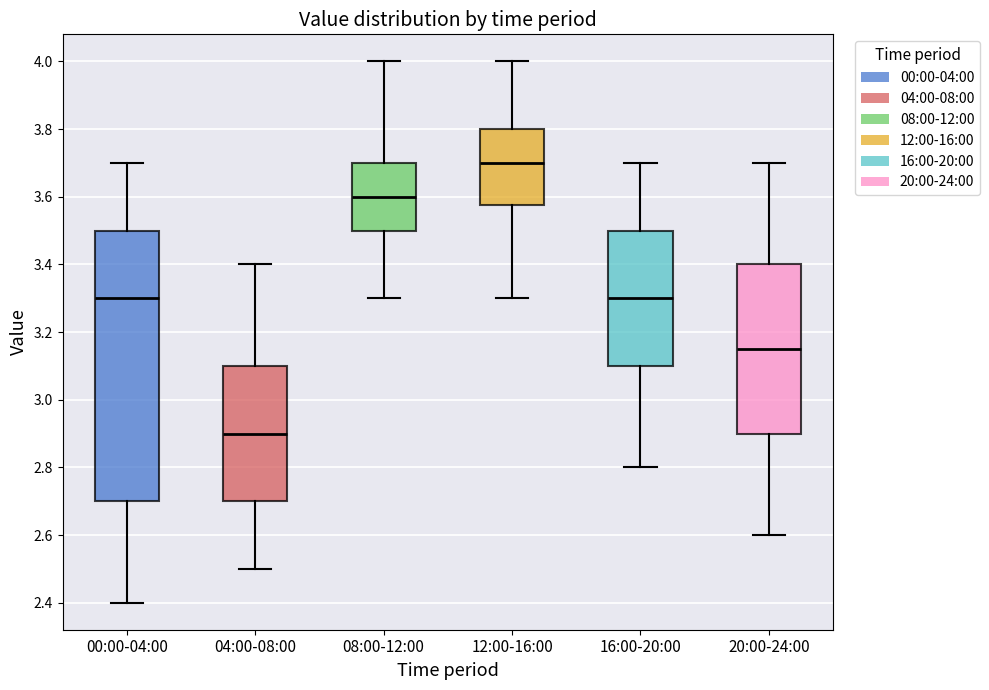

Where is the lower edge of the box for 08:00-12:00 on the y-axis? The values are not printed on the chart, so give them approximately, as read against the axis.

3.50